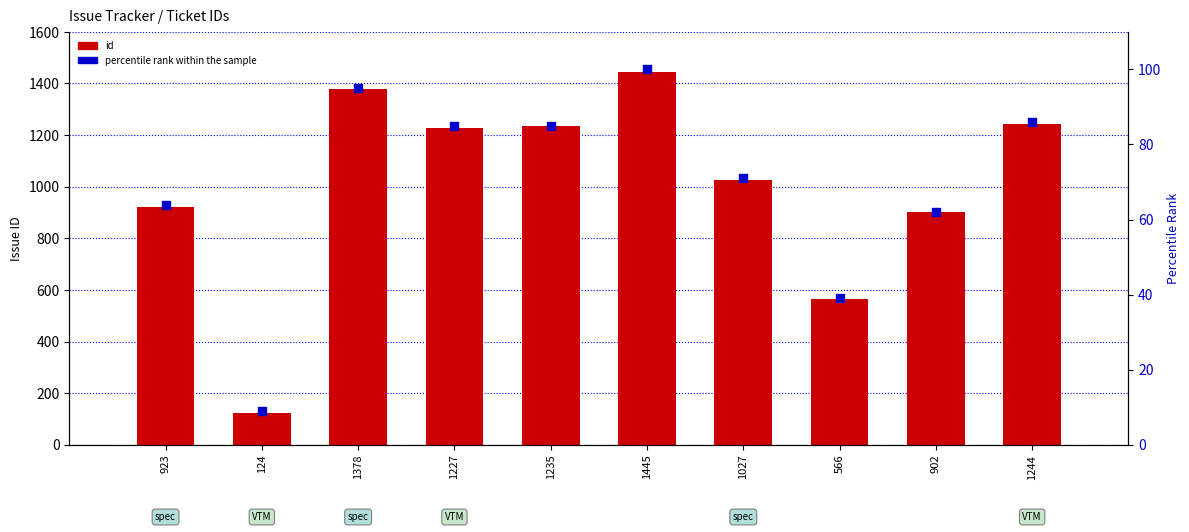

Which series contains the highest Y value?

id